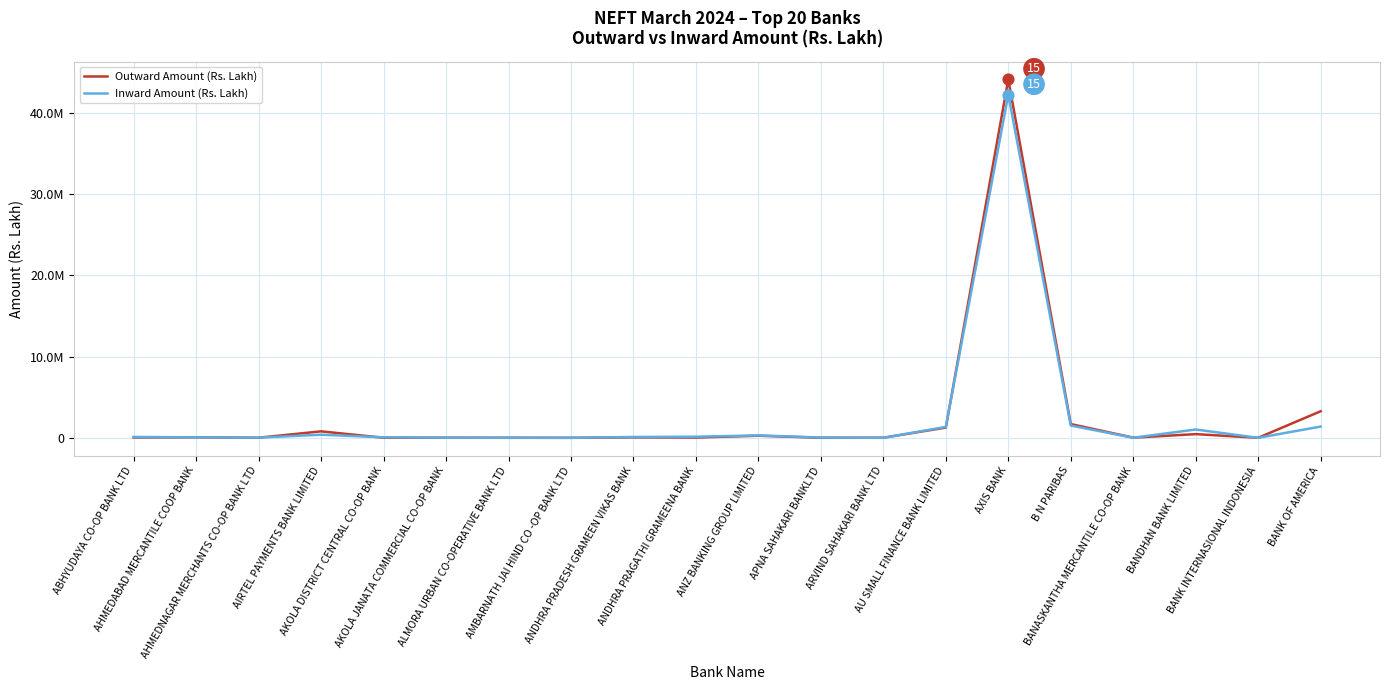

What are all the series names shown in the legend?

Outward Amount (Rs. Lakh), Inward Amount (Rs. Lakh)